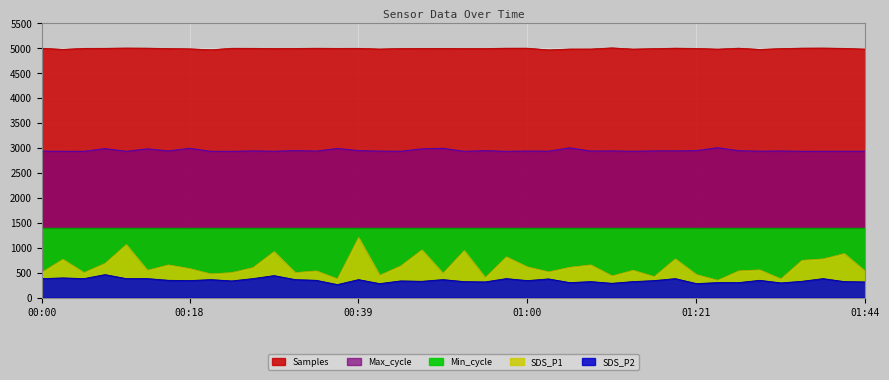

Where is Samples nearest to the value 4979?

01:10